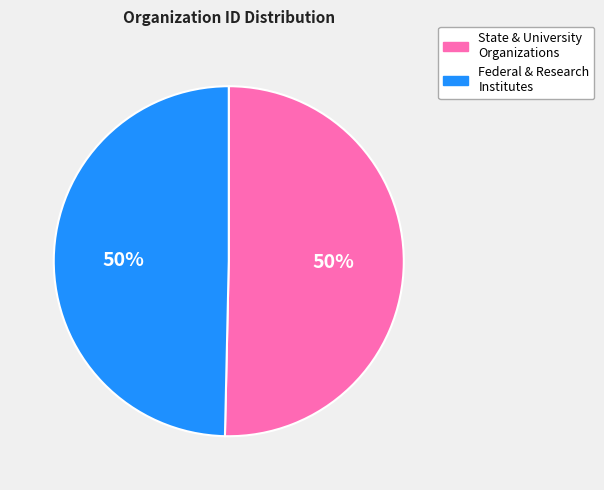

The State & University Organizations slice represents 42% of the pie. True or false?

False